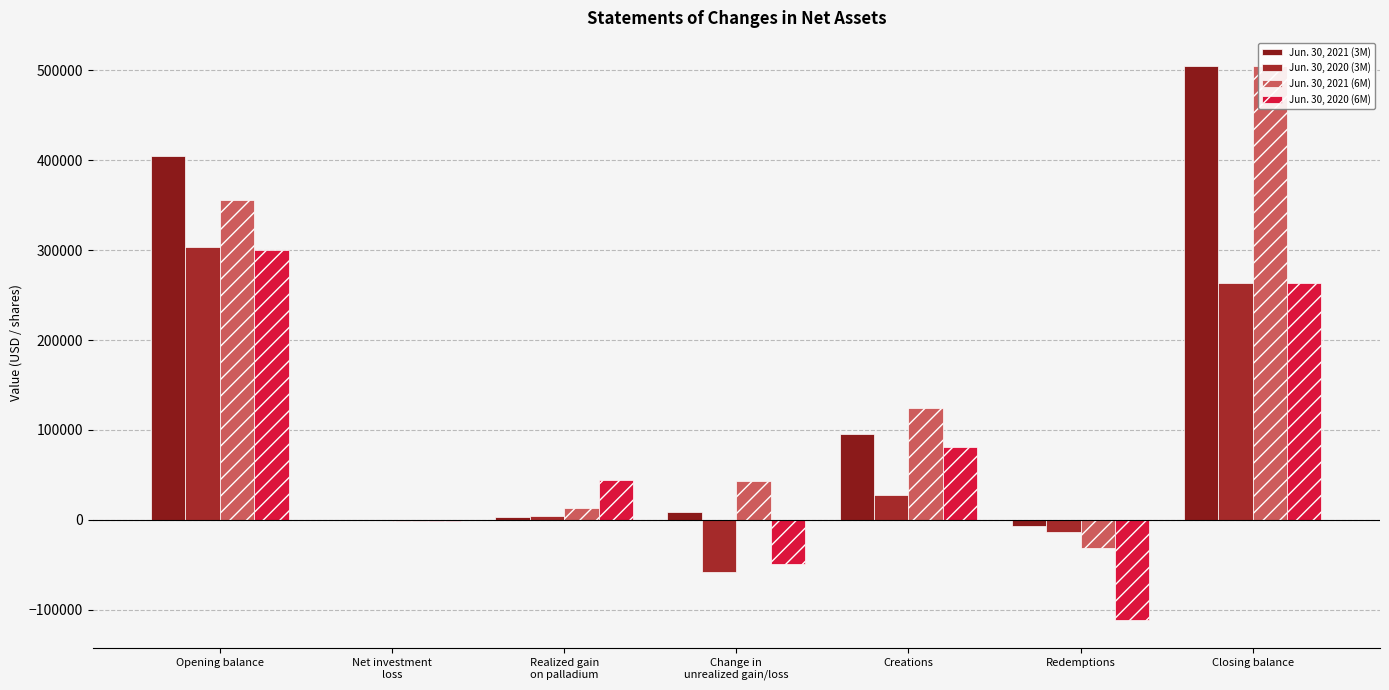

Where is Jun. 30, 2021 (6M) nearest to the value 237224?

Creations